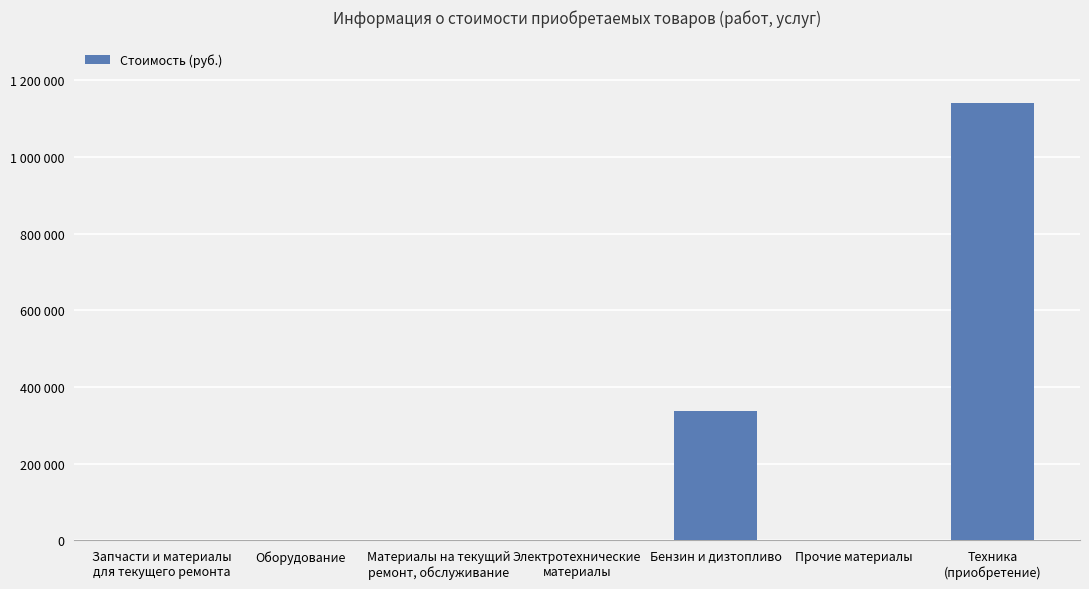

True or false: the data shows 661108.1 at Оборудование.

False